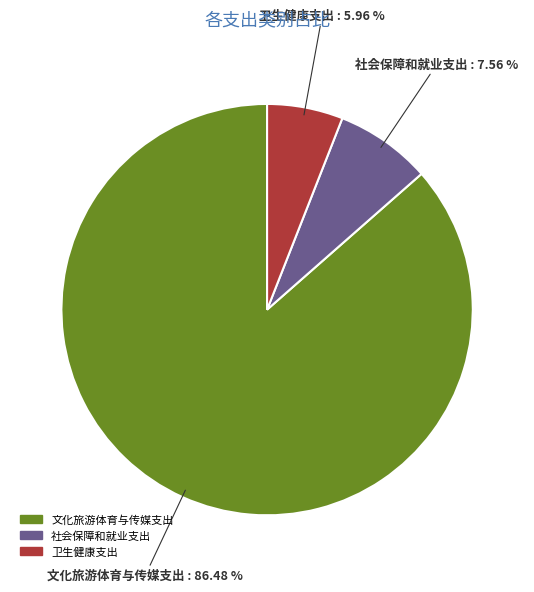

What is the ratio of the value at 文化旅游体育与传媒支出 to the value at 社会保障和就业支出?

11.4